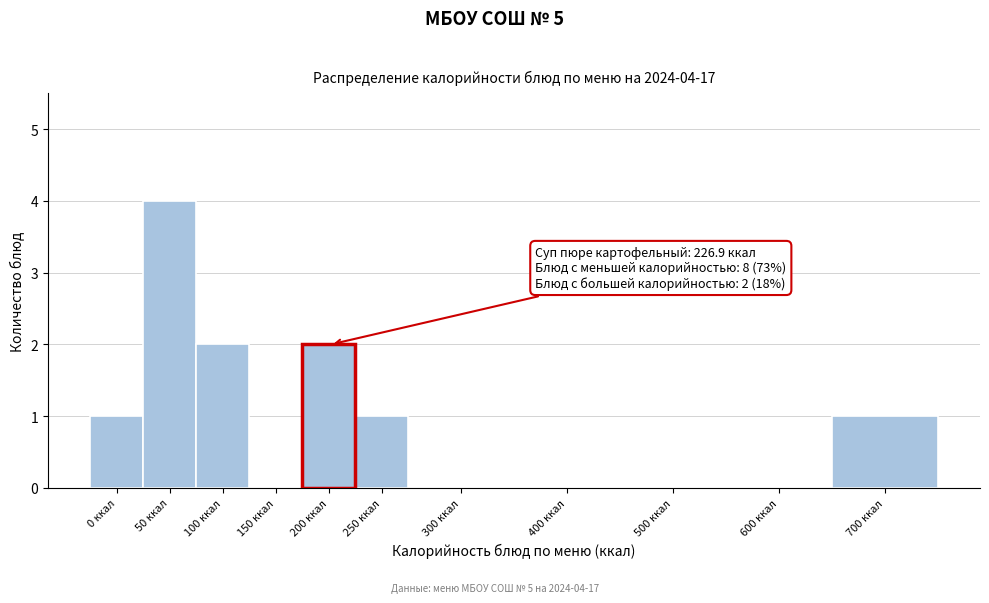

Reading right to left, extract all data points from this chart.

700 ккал=1	600 ккал=0	500 ккал=0	400 ккал=0	300 ккал=0	250 ккал=1	200 ккал=2	150 ккал=0	100 ккал=2	50 ккал=4	0 ккал=1